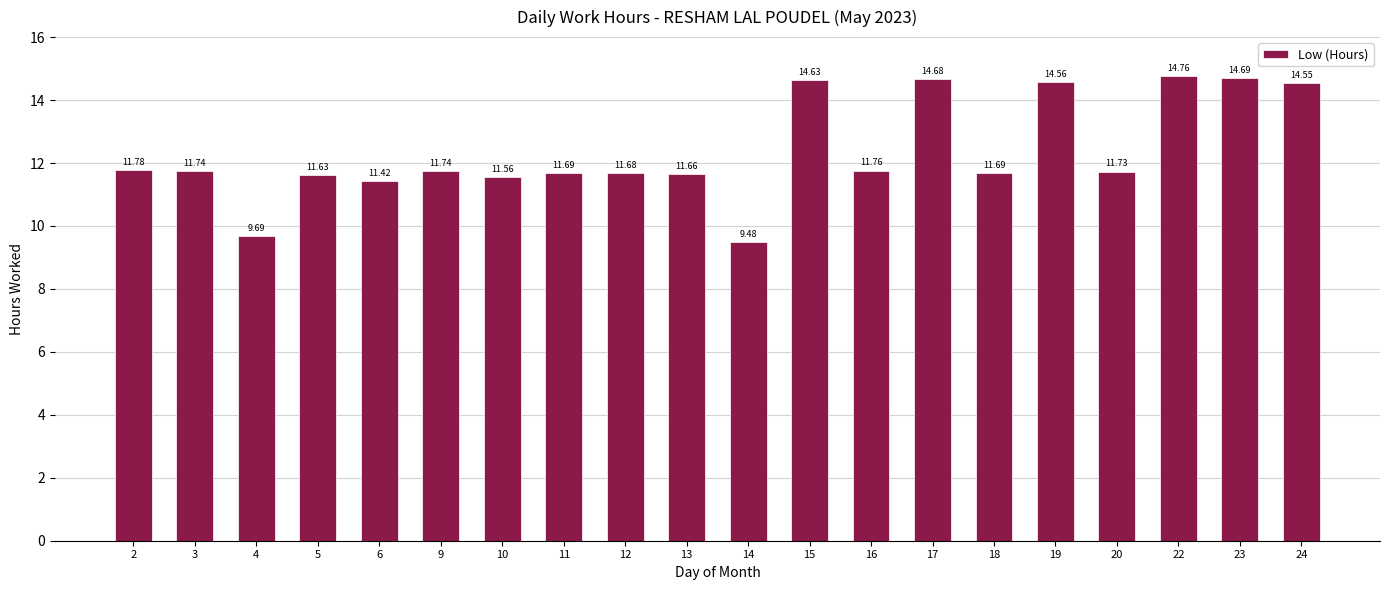

What is the minimum value shown in the chart?

9.5